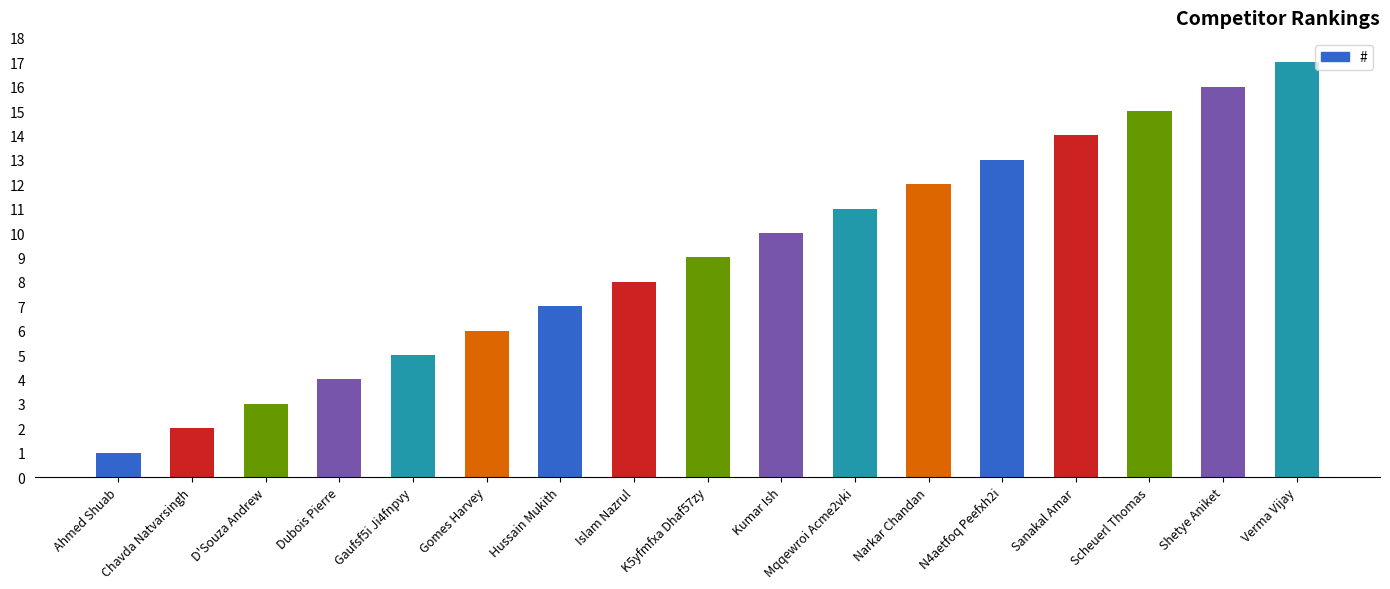

Between Sanakal Amar and Gomes Harvey, which is larger?

Sanakal Amar